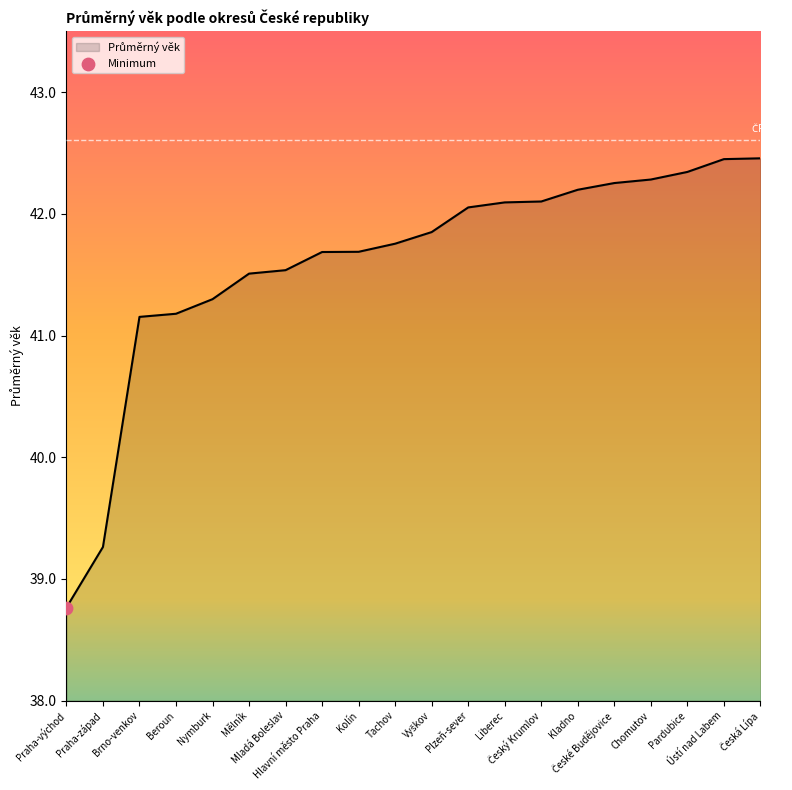

What is the difference between the maximum and minimum values?

3.7